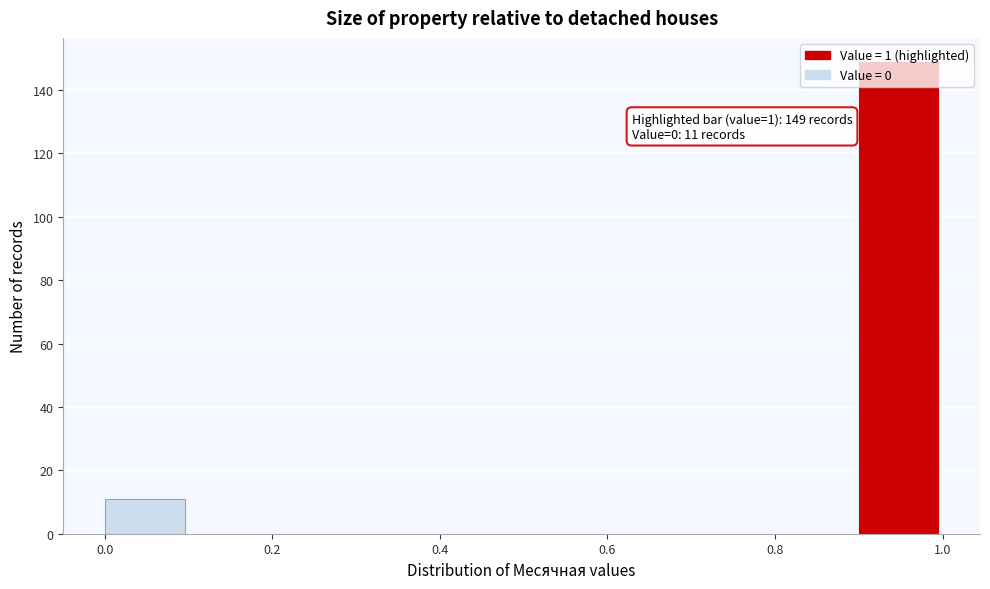

Which range on the x-axis has the tallest bar?

0.9 to 1.0